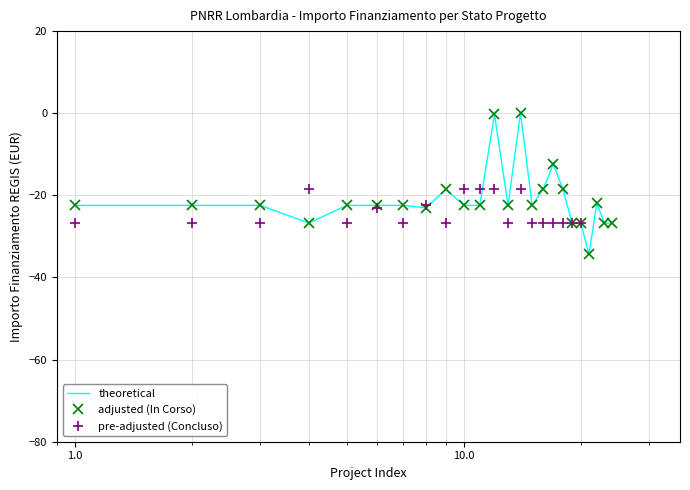

What is the value of the pre-adjusted (Concluso) point at the 15th from the left?

-26.7